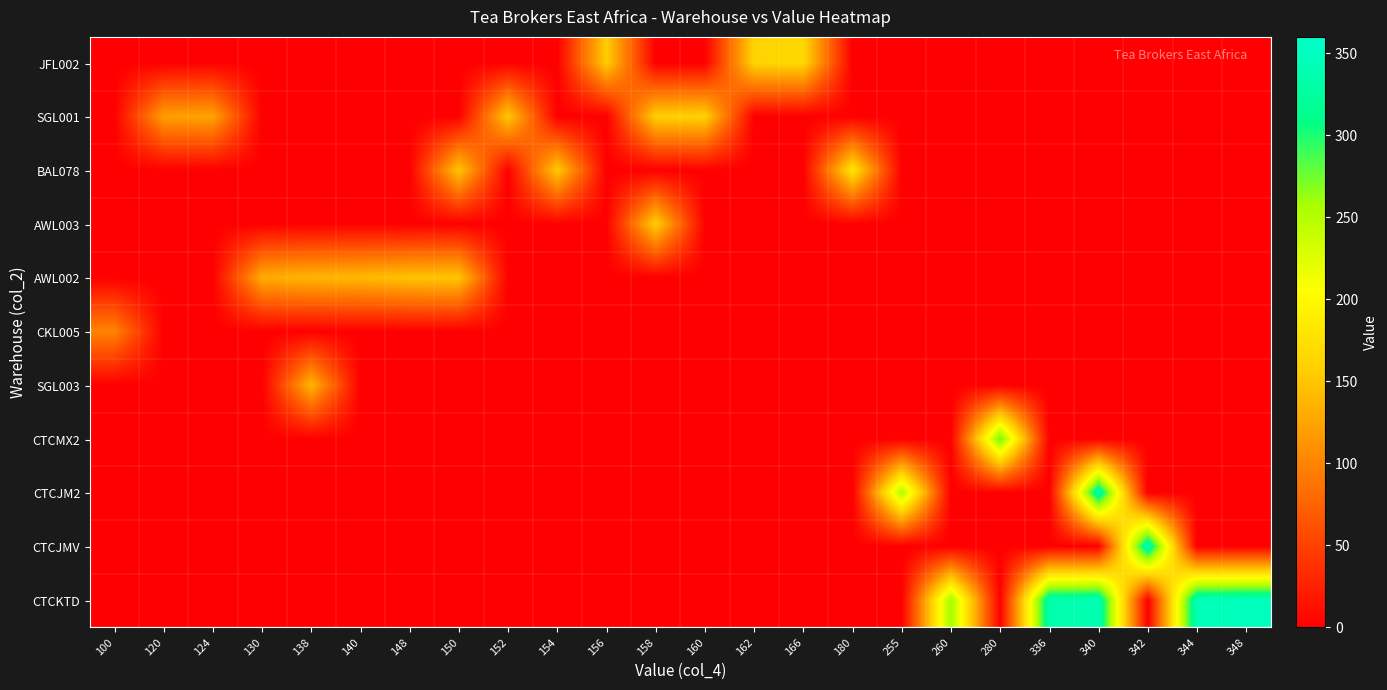

Reading left to right, list all the values displayed in this chart.

JFL002: 100=0	120=0	124=0	130=0	138=0	140=0	148=0	150=0	152=0	154=0	156=156	158=0	160=0	162=162	166=166	180=0	255=0	260=0	280=0	336=0	340=0	342=0	344=0	348=0
SGL001: 100=0	120=120	124=124	130=0	138=0	140=0	148=0	150=0	152=152	154=0	156=0	158=158	160=160	162=0	166=0	180=0	255=0	260=0	280=0	336=0	340=0	342=0	344=0	348=0
BAL078: 100=0	120=0	124=0	130=0	138=0	140=0	148=0	150=150	152=0	154=154	156=0	158=0	160=0	162=0	166=0	180=180	255=0	260=0	280=0	336=0	340=0	342=0	344=0	348=0
AWL003: 100=0	120=0	124=0	130=0	138=0	140=0	148=0	150=0	152=0	154=0	156=0	158=158	160=0	162=0	166=0	180=0	255=0	260=0	280=0	336=0	340=0	342=0	344=0	348=0
AWL002: 100=0	120=0	124=0	130=130	138=138	140=140	148=148	150=150	152=0	154=0	156=0	158=0	160=0	162=0	166=0	180=0	255=0	260=0	280=0	336=0	340=0	342=0	344=0	348=0
CKL005: 100=100	120=0	124=0	130=0	138=0	140=0	148=0	150=0	152=0	154=0	156=0	158=0	160=0	162=0	166=0	180=0	255=0	260=0	280=0	336=0	340=0	342=0	344=0	348=0
SGL003: 100=0	120=0	124=0	130=0	138=138	140=0	148=0	150=0	152=0	154=0	156=0	158=0	160=0	162=0	166=0	180=0	255=0	260=0	280=0	336=0	340=0	342=0	344=0	348=0
CTCMX2: 100=0	120=0	124=0	130=0	138=0	140=0	148=0	150=0	152=0	154=0	156=0	158=0	160=0	162=0	166=0	180=0	255=0	260=0	280=280	336=0	340=0	342=0	344=0	348=0
CTCJM2: 100=0	120=0	124=0	130=0	138=0	140=0	148=0	150=0	152=0	154=0	156=0	158=0	160=0	162=0	166=0	180=0	255=255	260=0	280=0	336=0	340=340	342=0	344=0	348=0
CTCJMV: 100=0	120=0	124=0	130=0	138=0	140=0	148=0	150=0	152=0	154=0	156=0	158=0	160=0	162=0	166=0	180=0	255=0	260=0	280=0	336=0	340=0	342=342	344=0	348=0
CTCKTD: 100=0	120=0	124=0	130=0	138=0	140=0	148=0	150=0	152=0	154=0	156=0	158=0	160=0	162=0	166=0	180=0	255=0	260=260	280=0	336=336	340=340	342=0	344=344	348=348